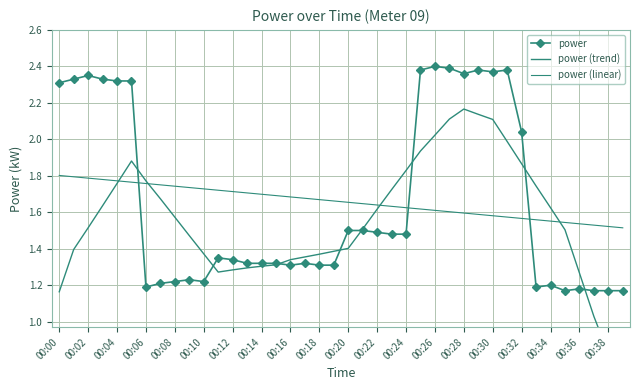

What is the difference between the second highest and minimum values in the power series?

1.2